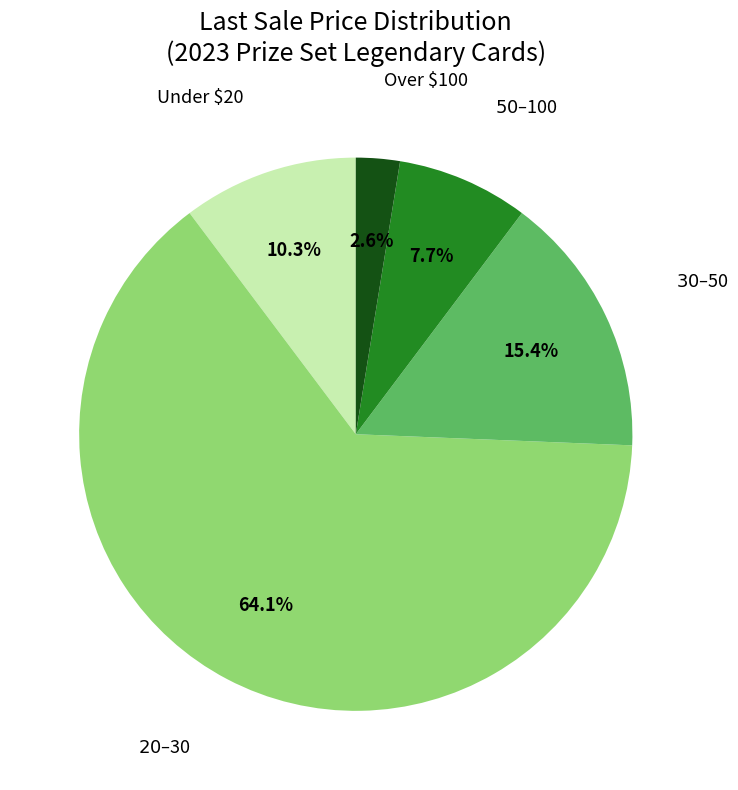

Rank the categories by value from lowest to highest.

Over $100, $50–$100, Under $20, $30–$50, $20–$30